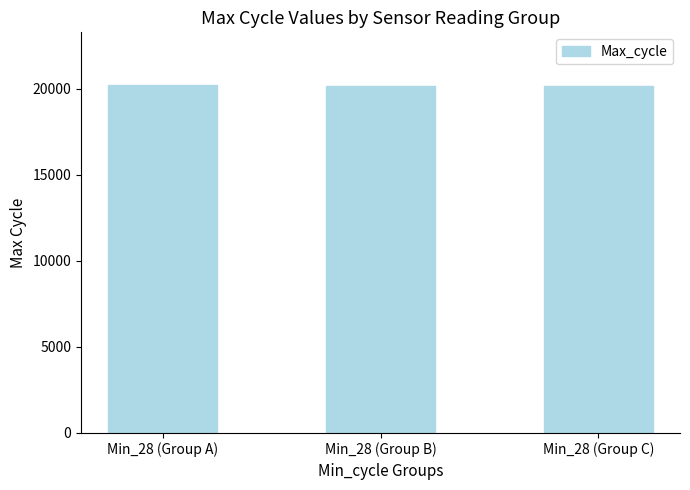

The chart shows a value of 20130.8 at Min_28 (Group B). True or false?

True